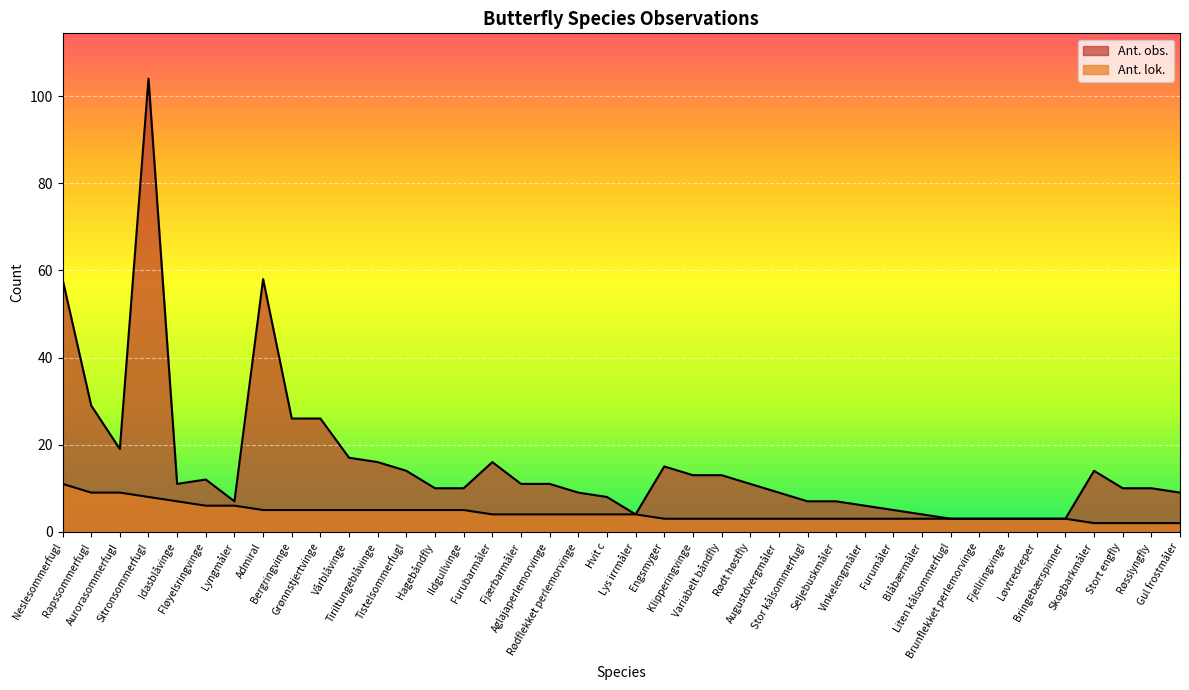

What is the label of the 6th point from the left?

Fløyelsringvinge